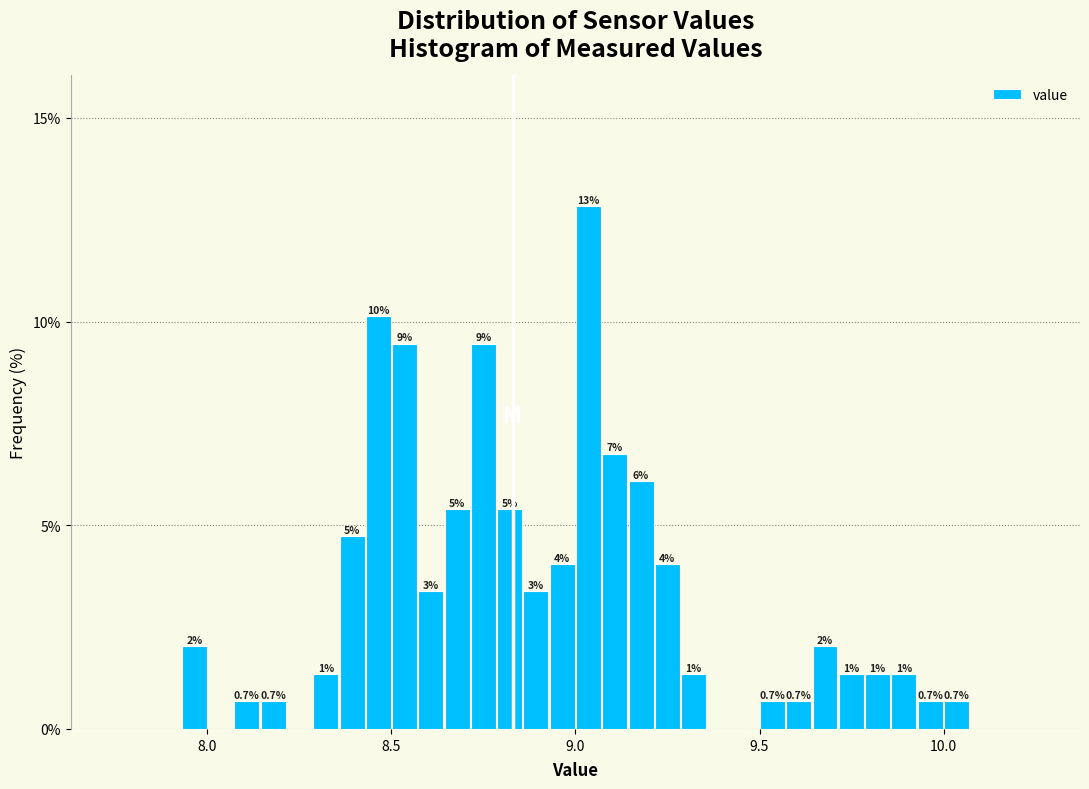

Around what value on the x-axis is the tallest bar? Give the approximate position of its centre, as read against the axis.

9.05